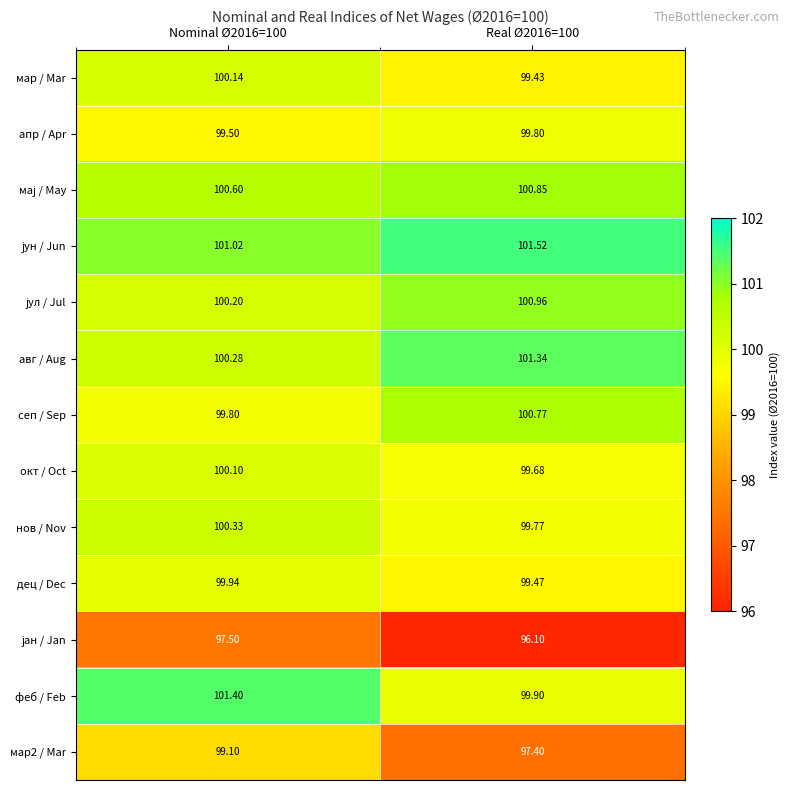

How many data points does each series have?

2